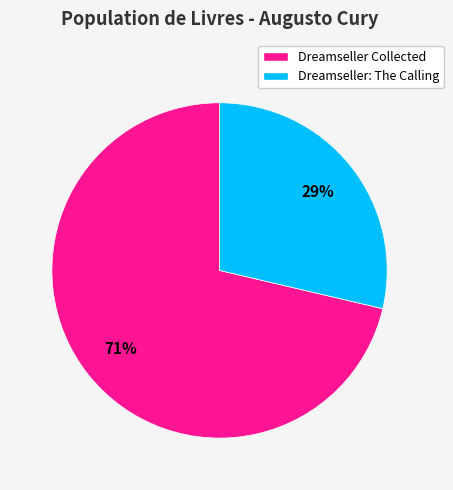

To the nearest percent, what is the average slice percentage?

50%